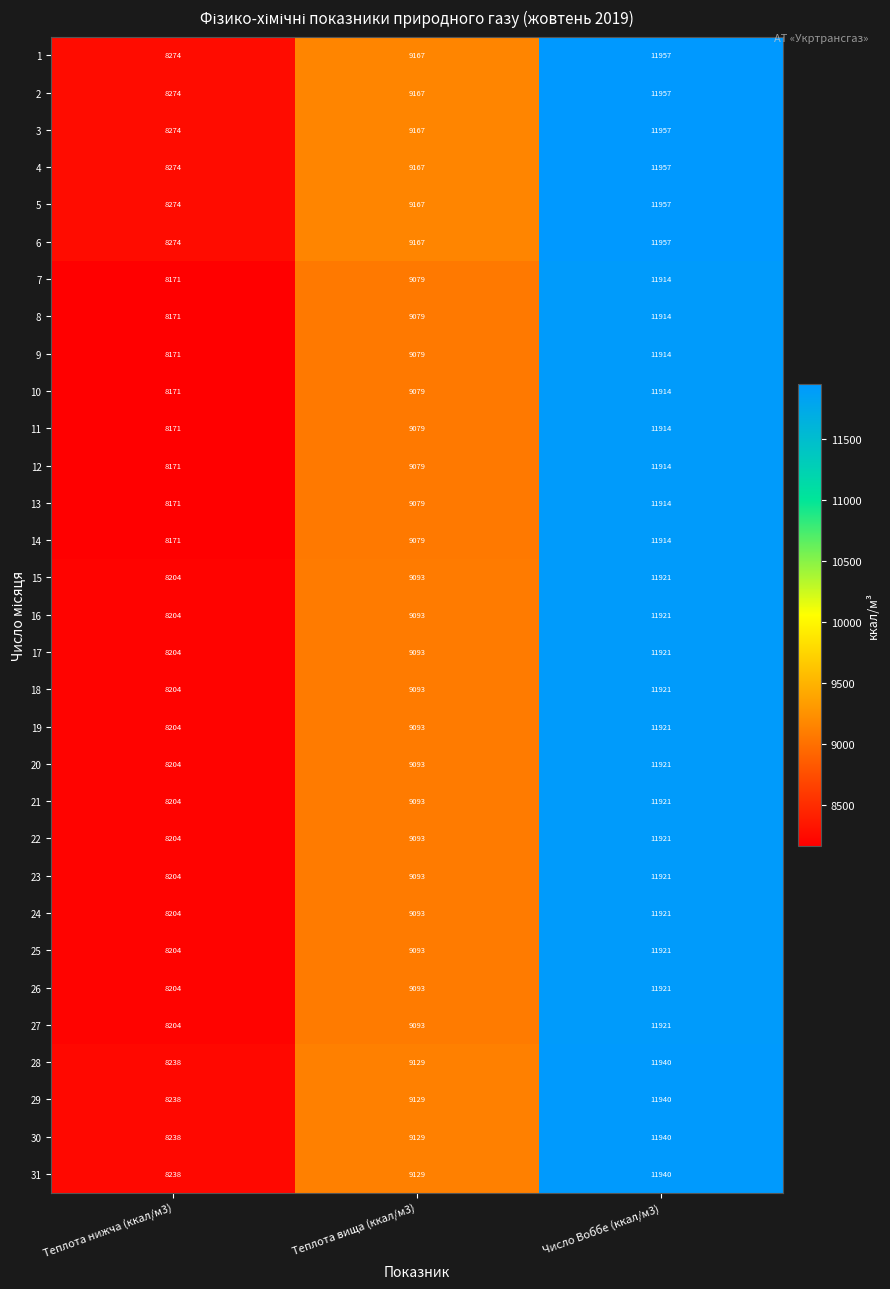

What is the average value of the 13 series?

9721